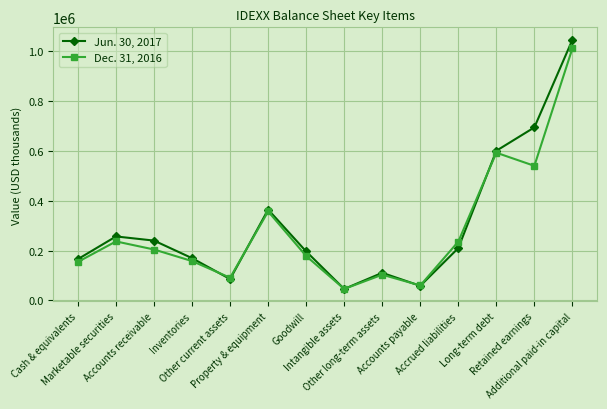

What is the maximum value shown in the chart?

1046473